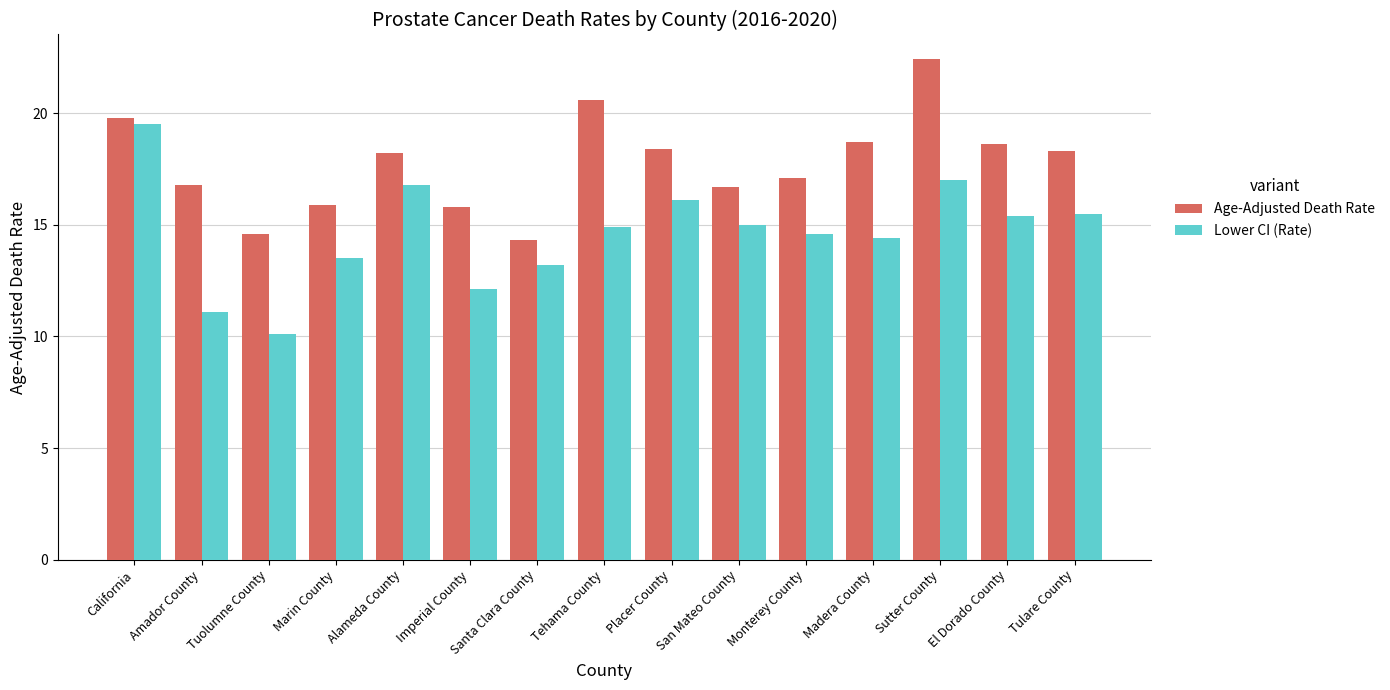

Reading left to right, extract all data points from this chart.

Age-Adjusted Death Rate: California=19.8	Amador County=16.8	Tuolumne County=14.6	Marin County=15.9	Alameda County=18.2	Imperial County=15.8	Santa Clara County=14.3	Tehama County=20.6	Placer County=18.4	San Mateo County=16.7	Monterey County=17.1	Madera County=18.7	Sutter County=22.4	El Dorado County=18.6	Tulare County=18.3
Lower CI (Rate): California=19.5	Amador County=11.1	Tuolumne County=10.1	Marin County=13.5	Alameda County=16.8	Imperial County=12.1	Santa Clara County=13.2	Tehama County=14.9	Placer County=16.1	San Mateo County=15.0	Monterey County=14.6	Madera County=14.4	Sutter County=17.0	El Dorado County=15.4	Tulare County=15.5